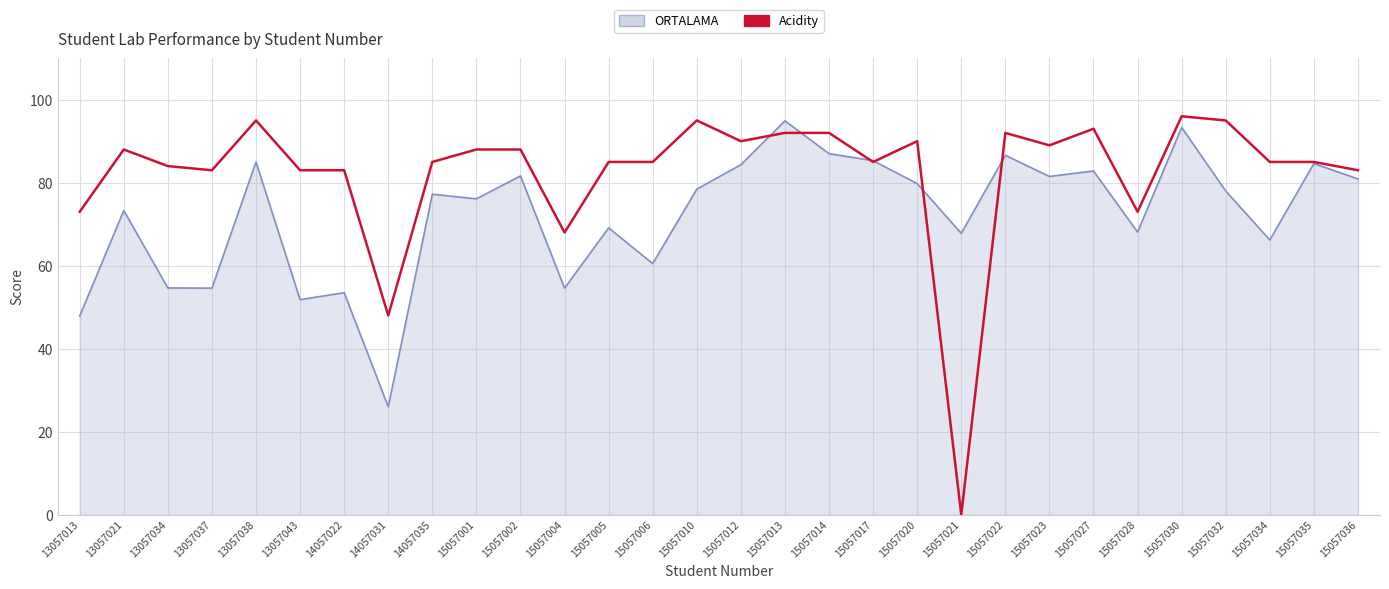

What is the difference between the highest and lowest values at 13057037?

28.4